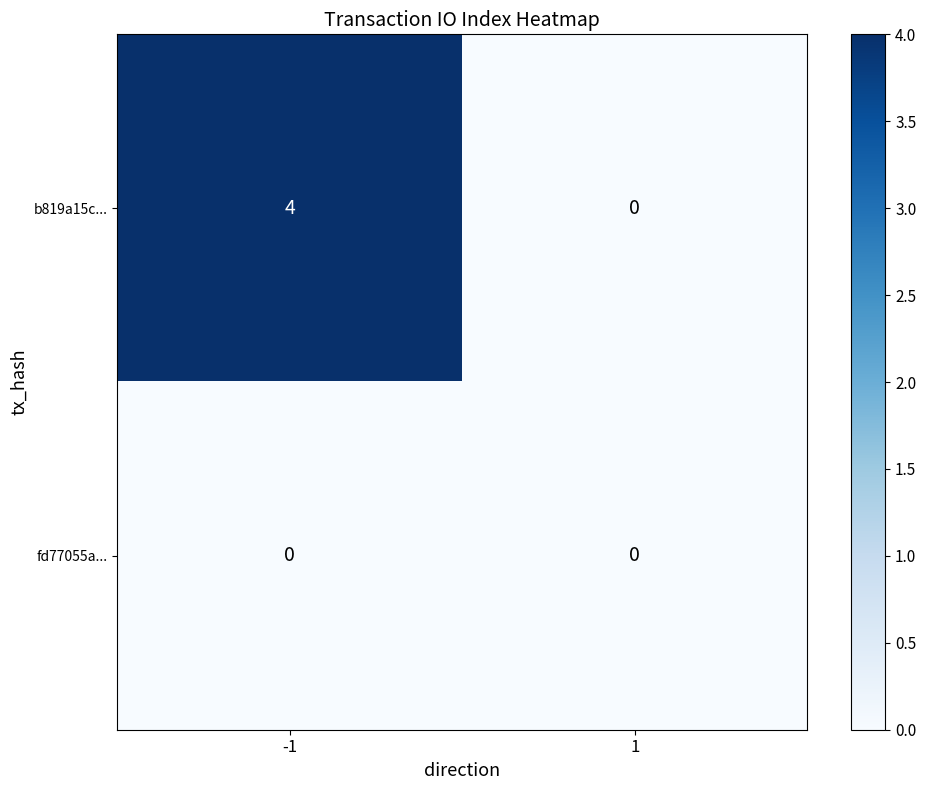

The b819a15c... series shows 0 at 1. True or false?

True